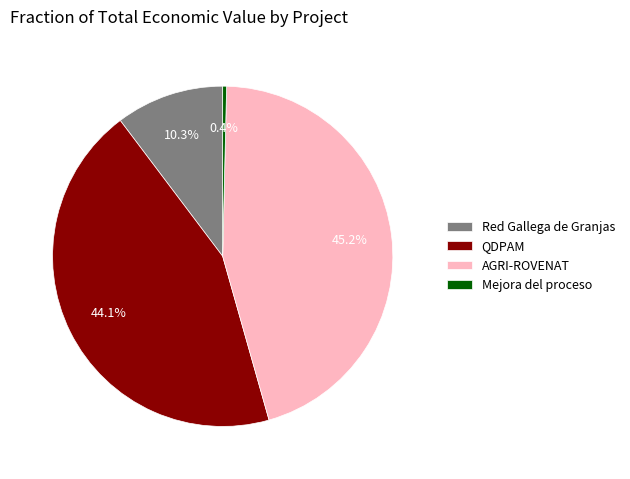

What portion of the pie excludes QDPAM?

55.9%